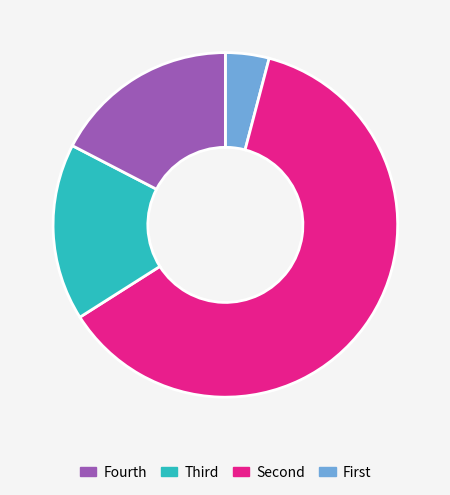

Does any single category account for the majority?

Yes